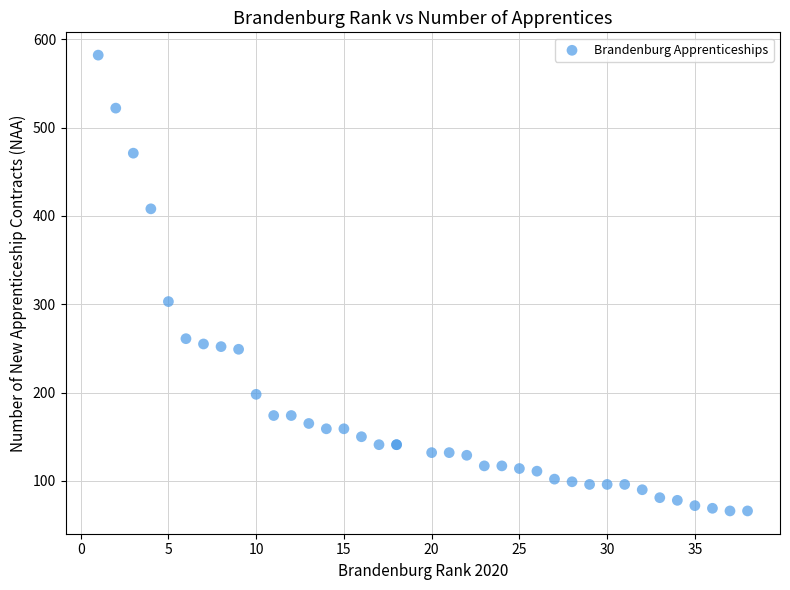

What Y value in the scatter plot is closest to 324?

303